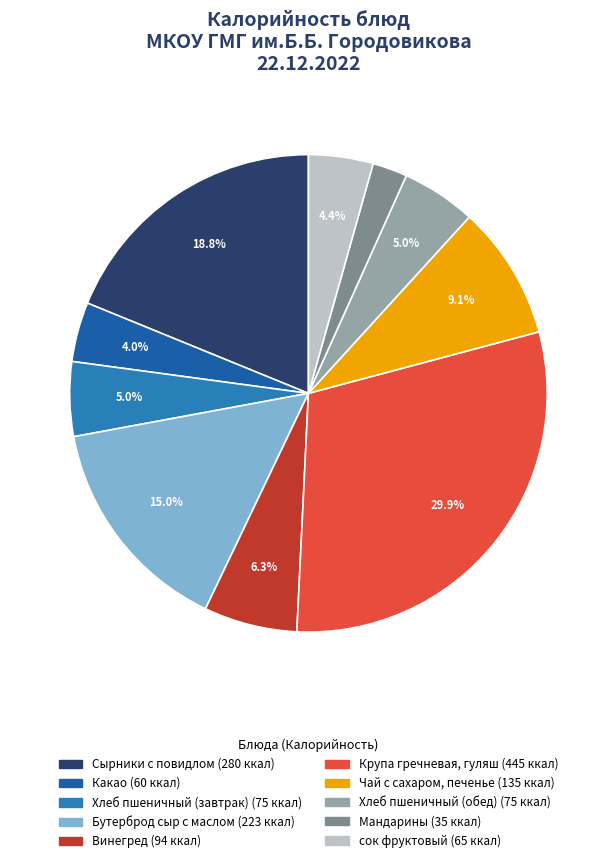

Does сок фруктовый represent more than half of the total?

No